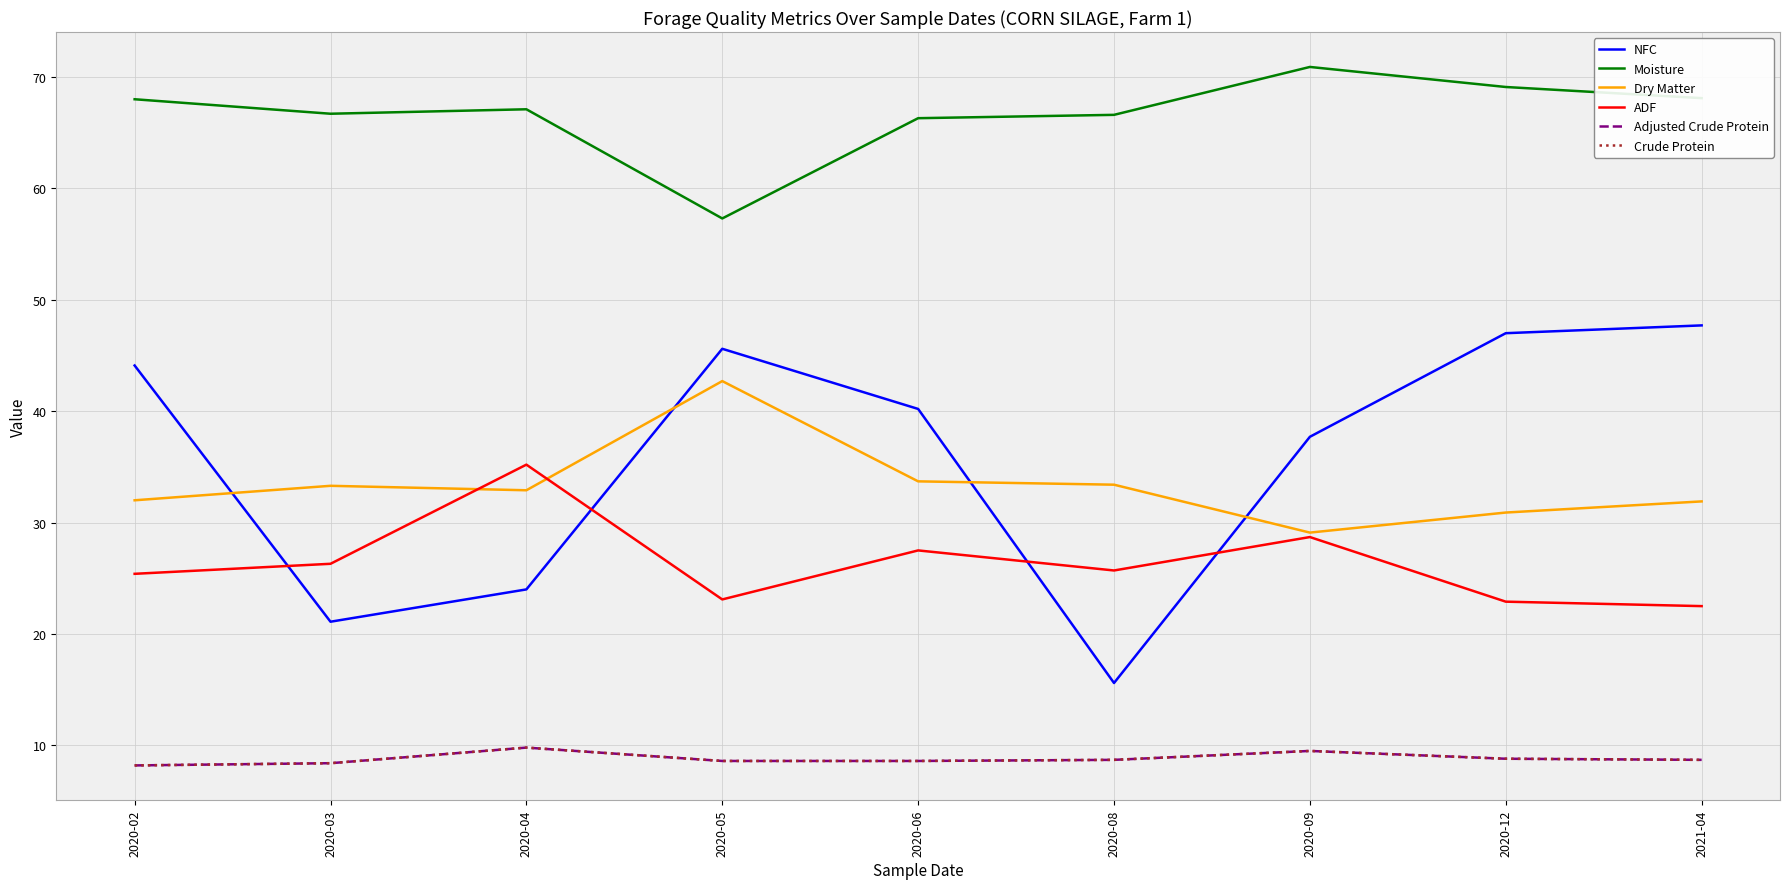

Where is Adjusted Crude Protein nearest to the value 9?

2020-12